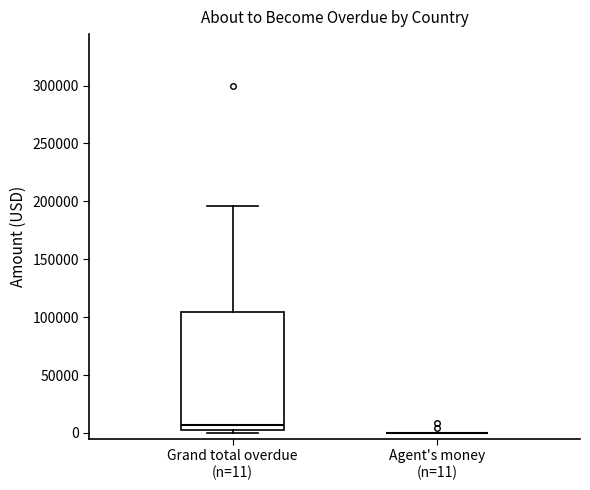

Reading left to right, transcribe this box plot: for each box, give where its median line is, the range the box spans, and where its two whiskers end, as read against the y-axis. The values are not printed on the chart, so give them approximately, as read against the axis.

Grand total overdue (n=11): median 5000 (just above the box's lower edge), box 5000 to 105000, whiskers 0 to 195000
Agent's money (n=11): box collapsed to a line at 0, whiskers 0 to 0